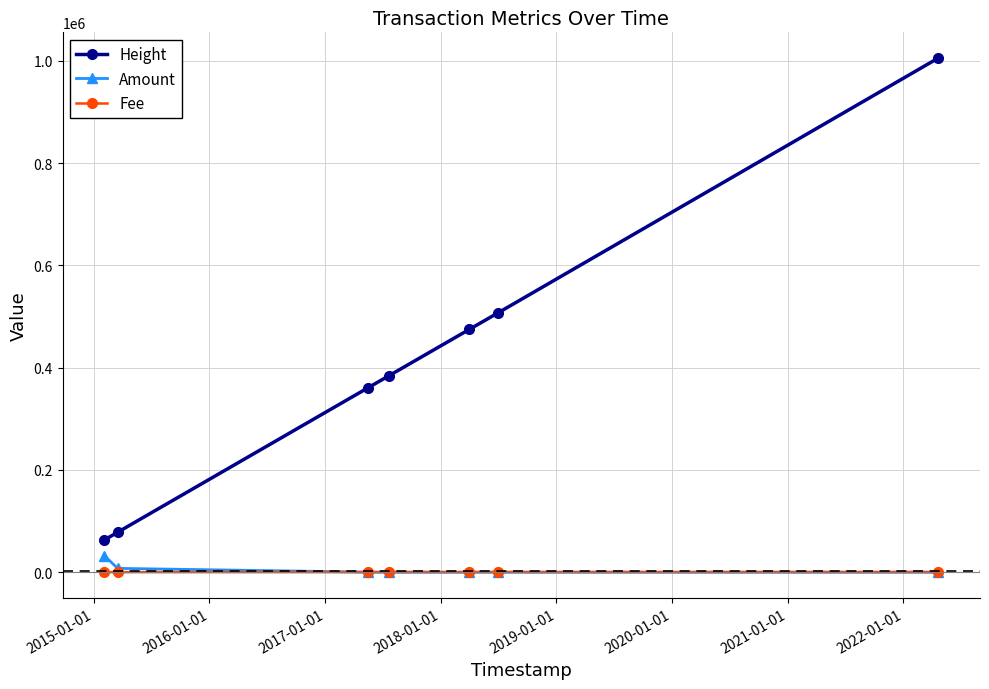

What is the sum of all Height values?

2872595.0